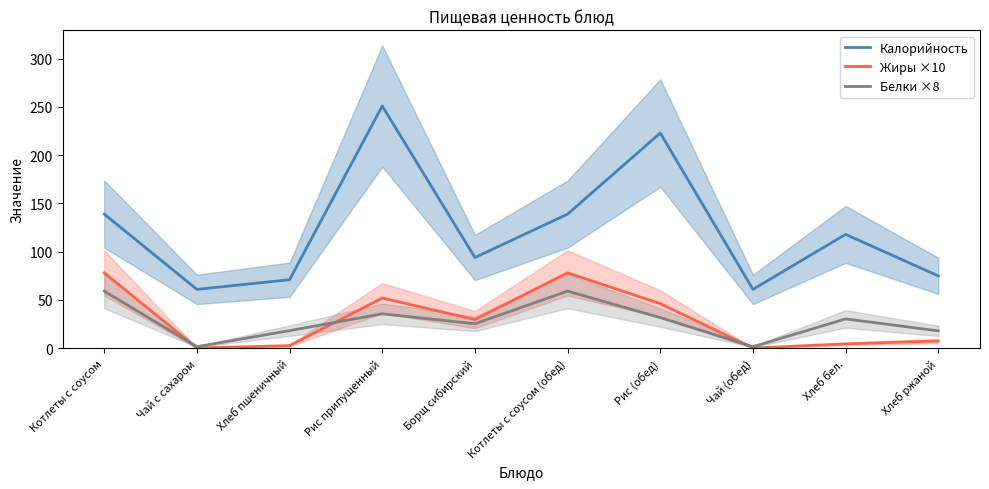

Is this an area chart (filled region under the line)?

No